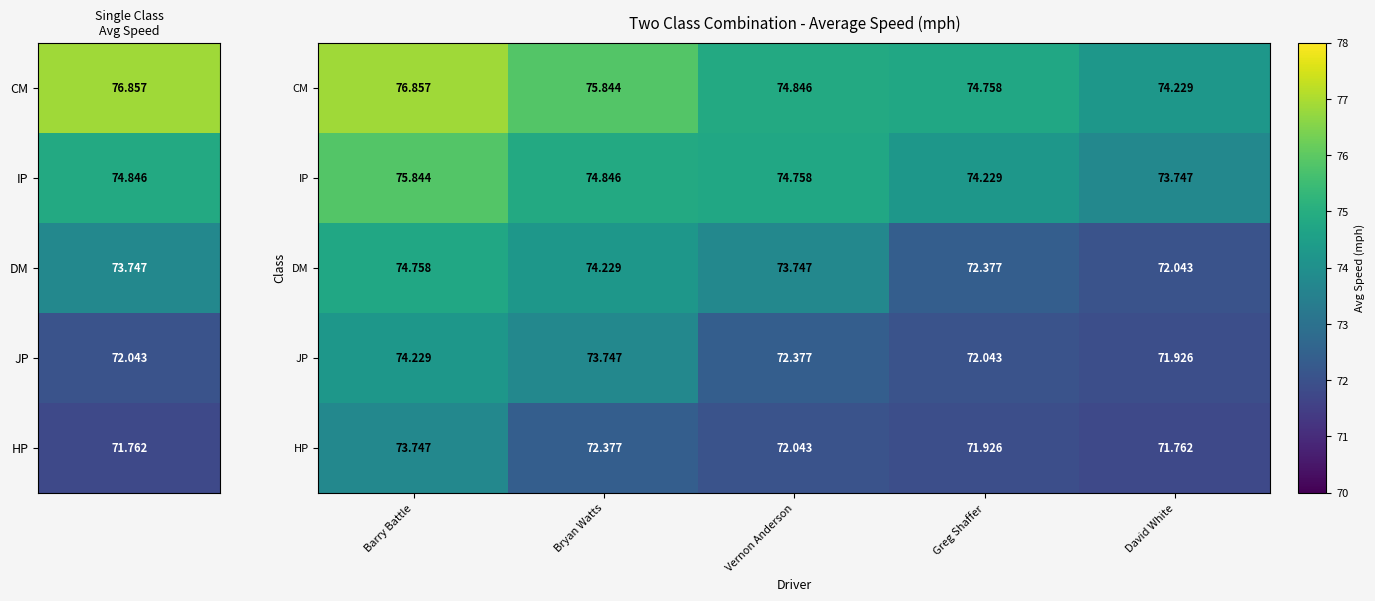

At which category is the sum across all series the highest?

Barry Battle